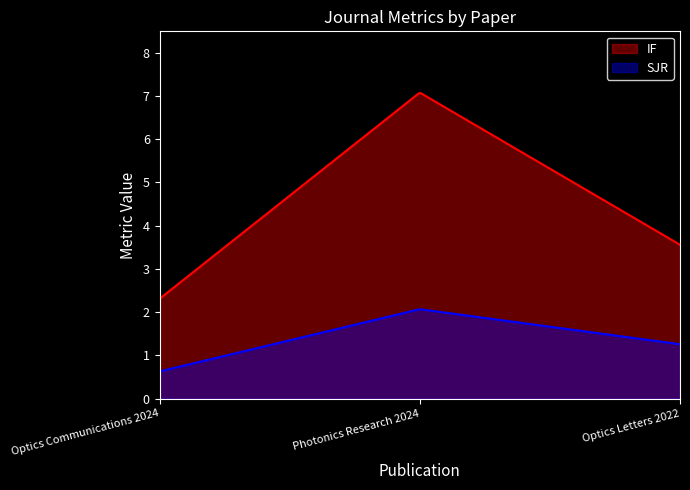

What is the difference between the highest and lowest values at Optics Communications 2024?

1.7